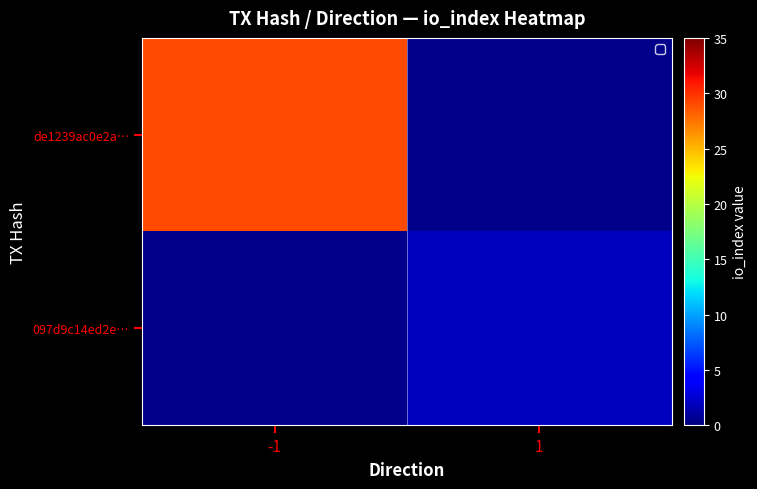

At which label does 097d9c14ed2e… reach its minimum?

-1